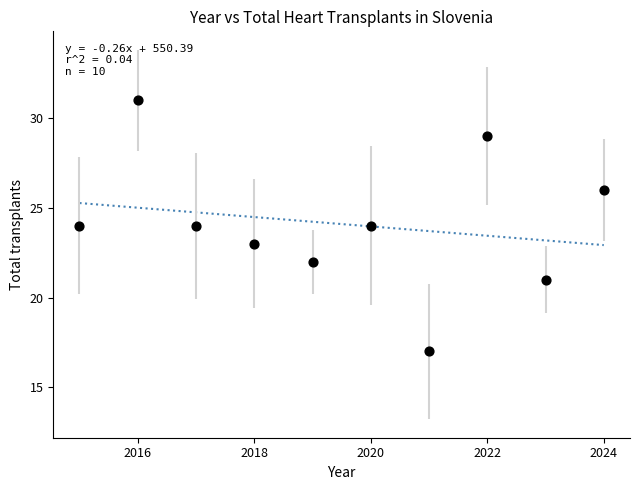

What is the average Y value?

24